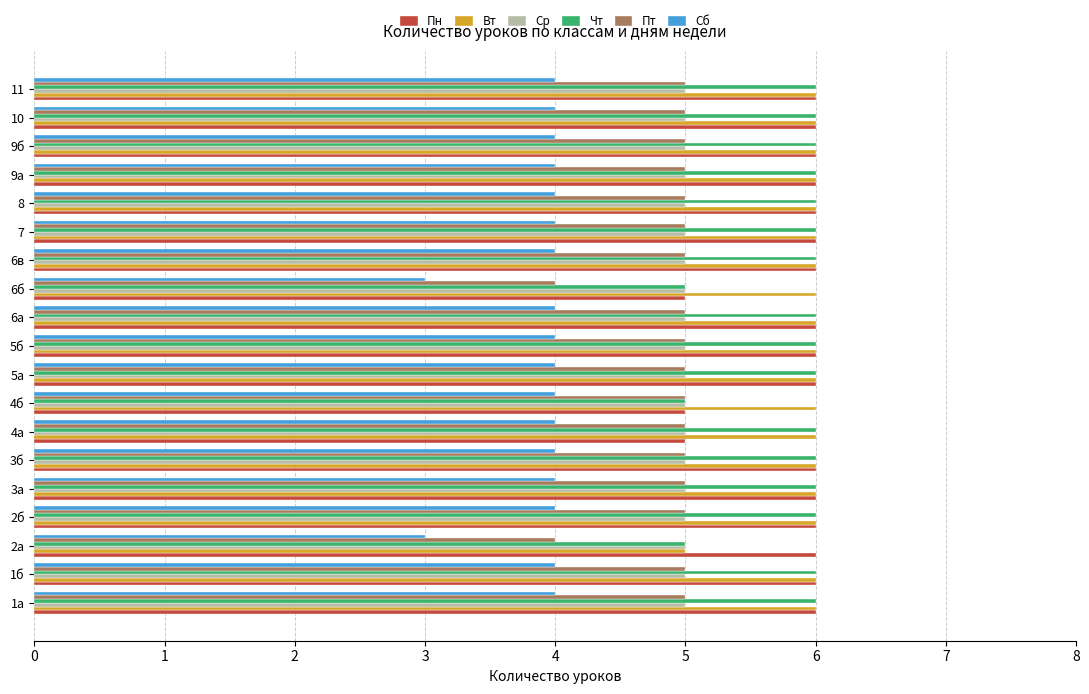

What is the average value of the Ср series?

5